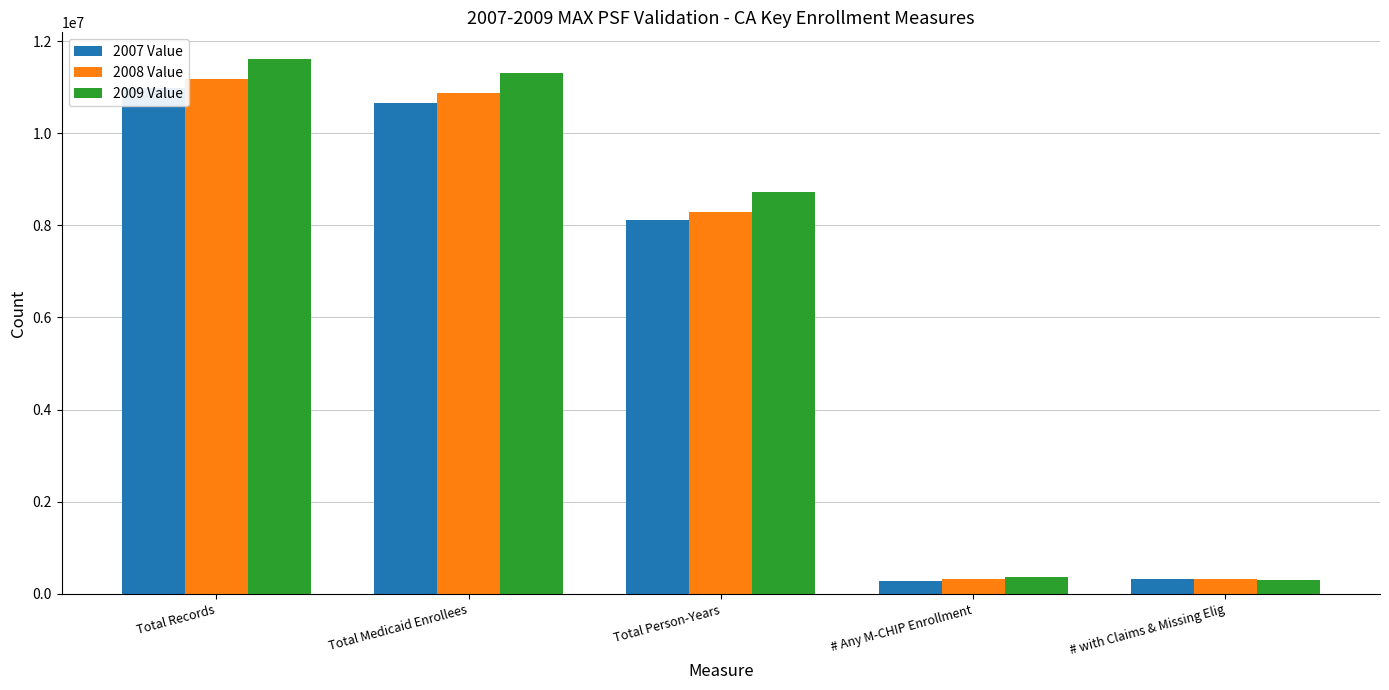

What is the total value across all series at Total Person-Years?

25123770.0